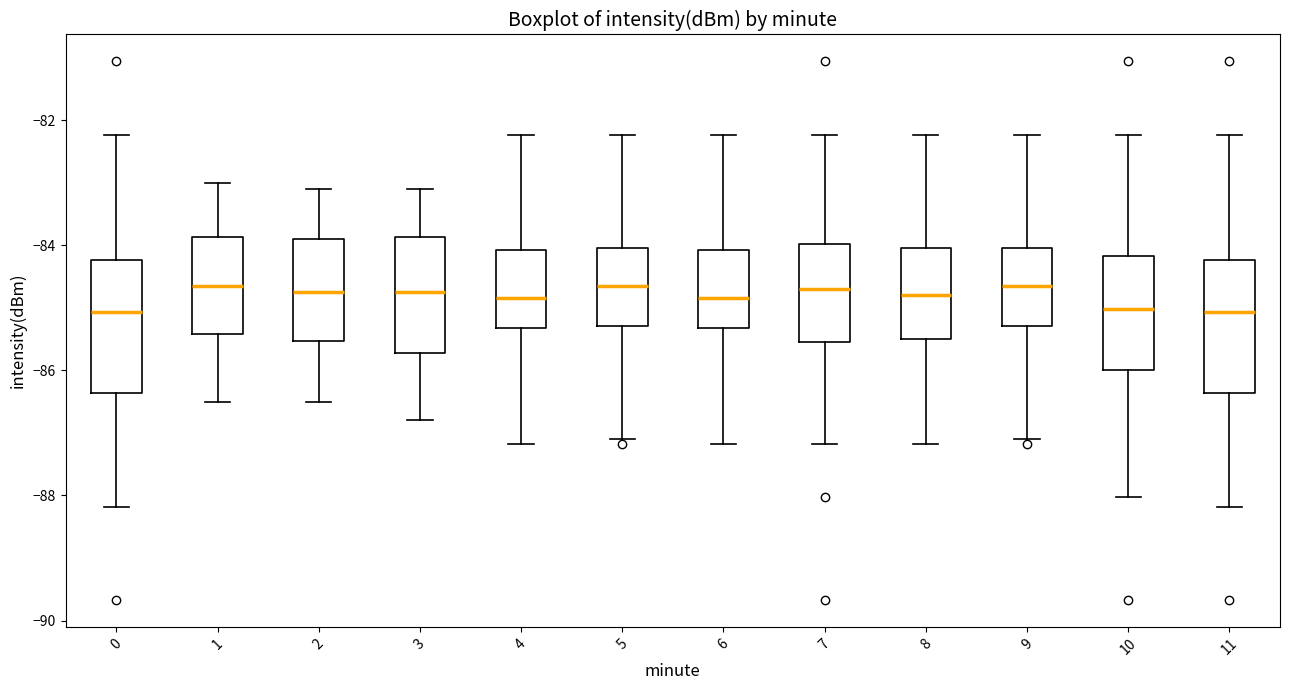

Where is the upper edge of the box at x = 7 on the y-axis? The values are not printed on the chart, so give them approximately, as read against the axis.

-84.0